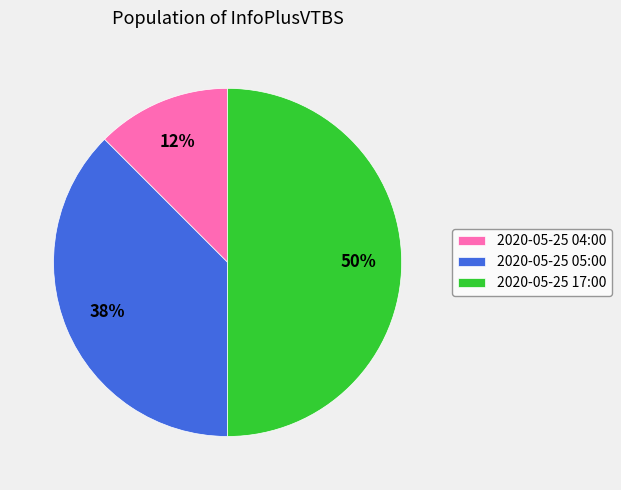

Is it true that 2020-05-25 05:00 is 51% of the pie?

False